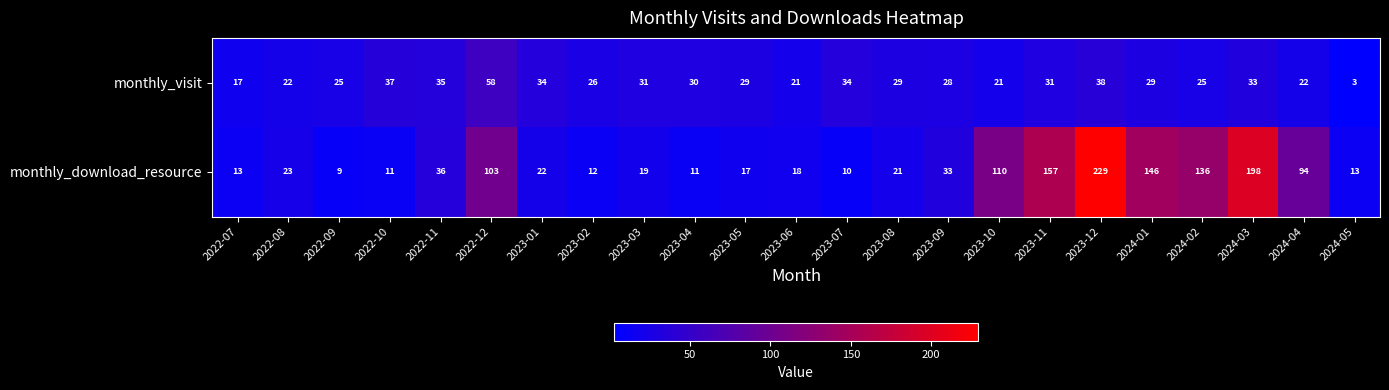

At which category is the sum across all series the highest?

2023-12